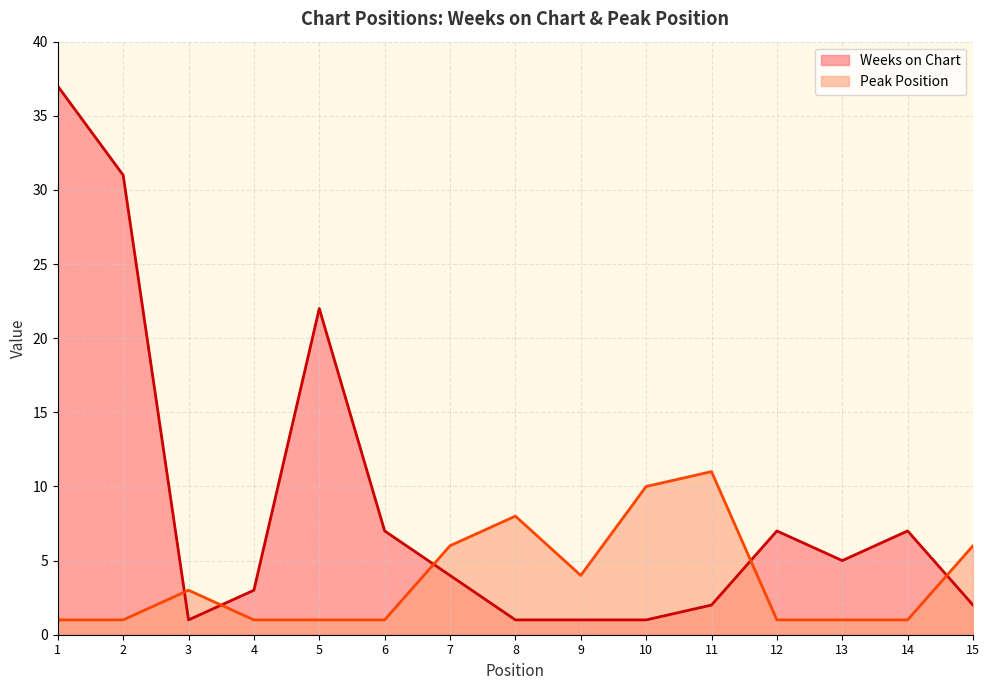

List the series in order of their peak value, highest first.

Weeks on Chart, Peak Position